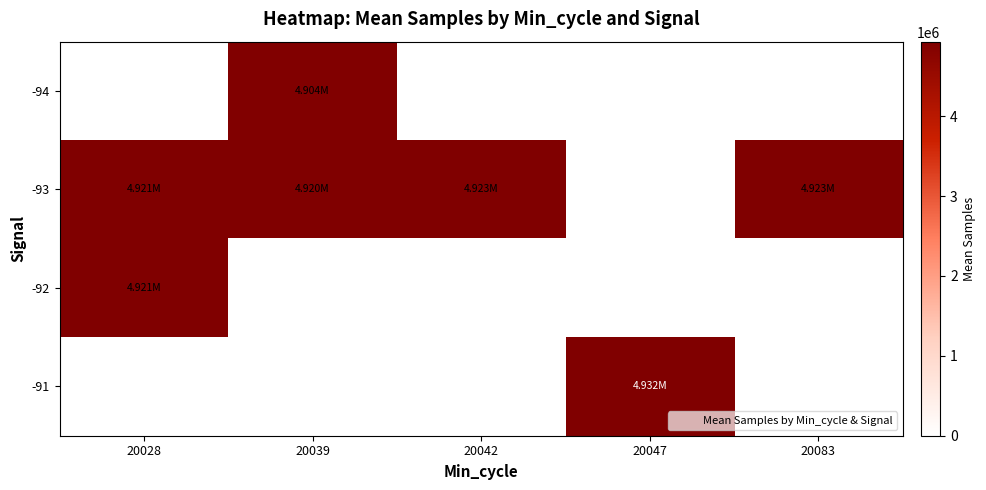

At which category is the sum across all series the highest?

20028